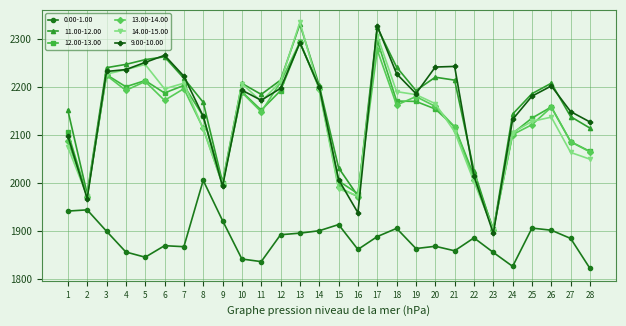

What are all the series names shown in the legend?

0.00-1.00, 11.00-12.00, 12.00-13.00, 13.00-14.00, 14.00-15.00, 9.00-10.00